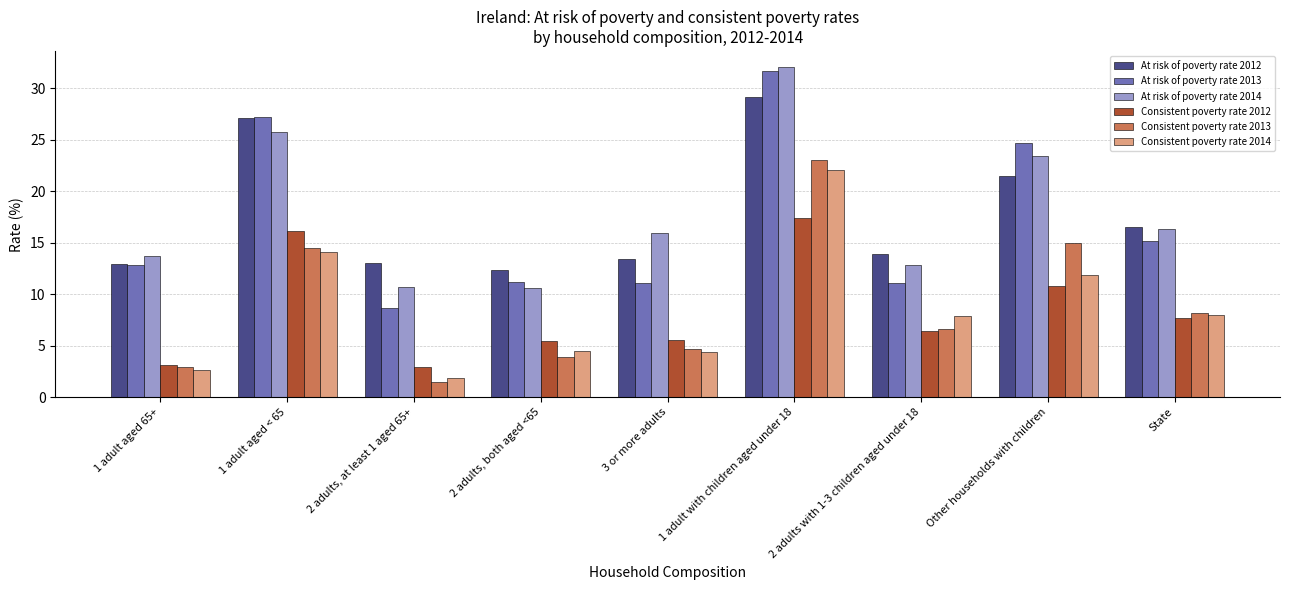

What is the maximum value for Consistent poverty rate 2014?

22.1